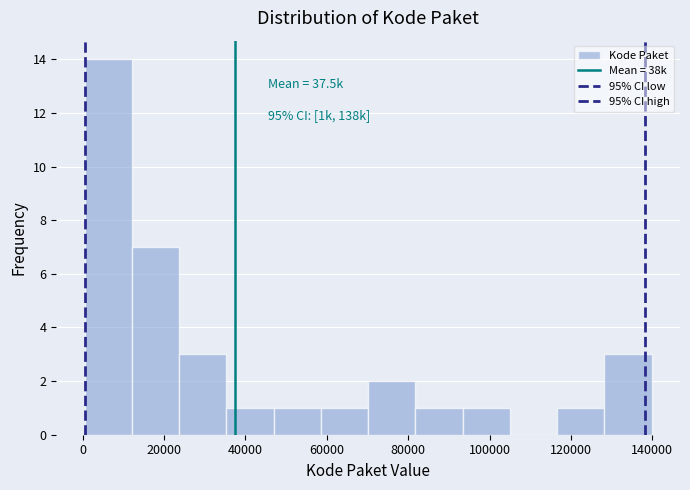

Over which range of the x-axis is the bar tallest?

0 to 12000